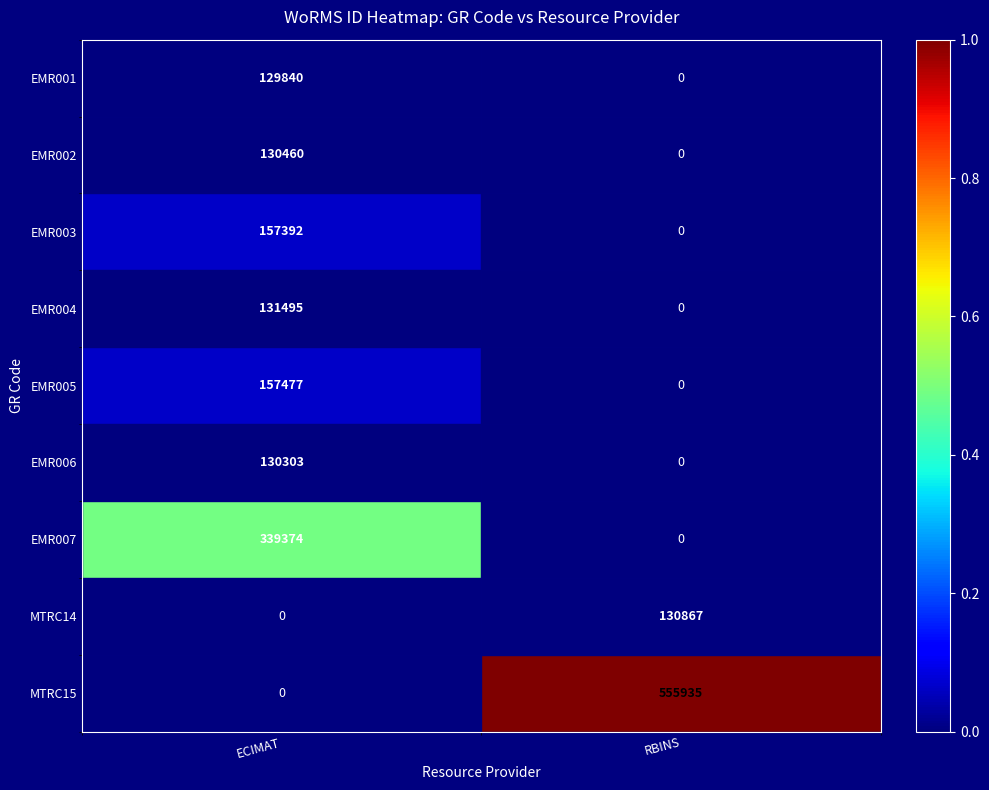

What is the spread (max minus min) of values at ECIMAT?

339374